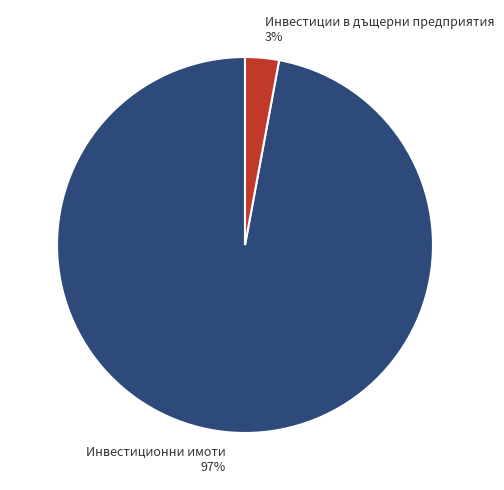

How many slices are in this pie chart?

2